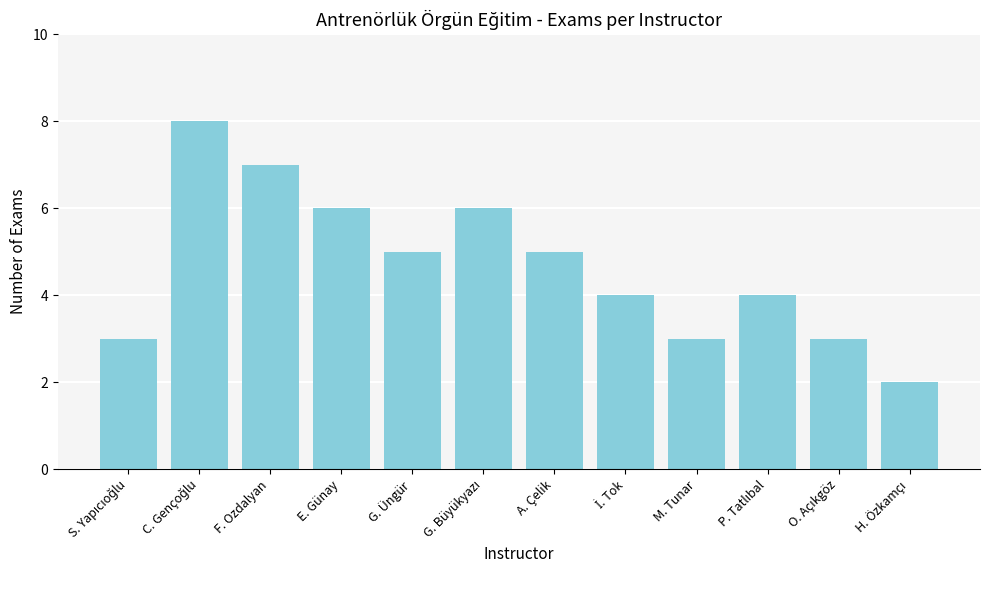

True or false: the data shows 5 at G. Üngür.

True